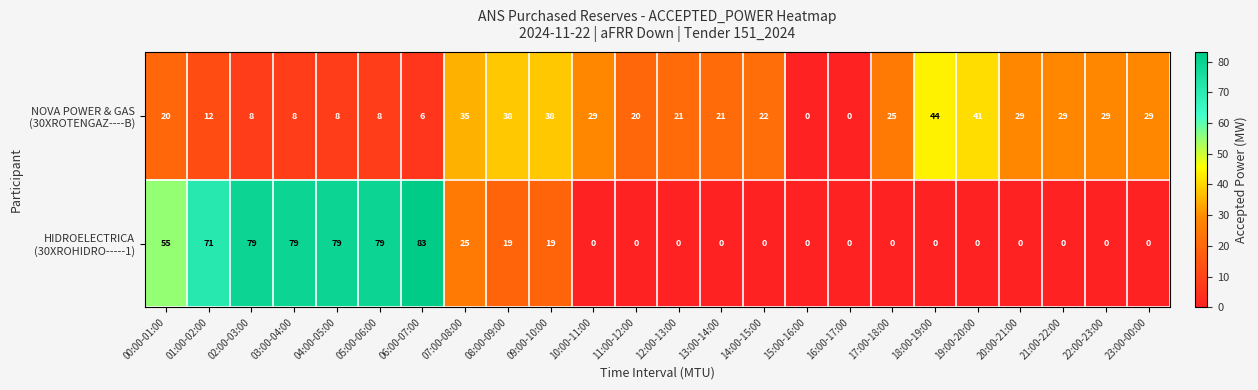

Count the number of categories in the chart.

24